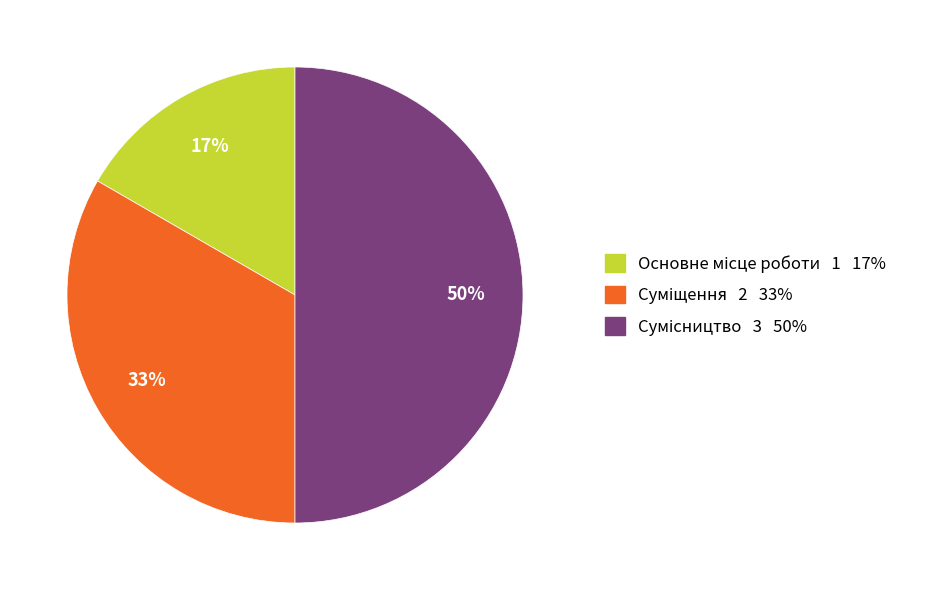

To the nearest percent, what is the difference between the largest and smallest slice percentages?

33%